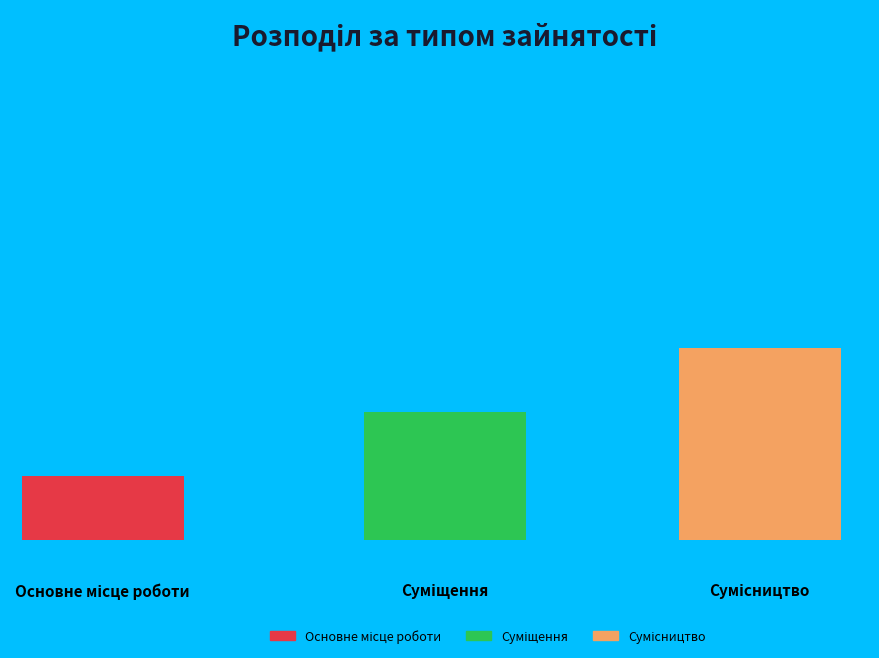

The Основне місце роботи slice represents 5% of the pie. True or false?

False